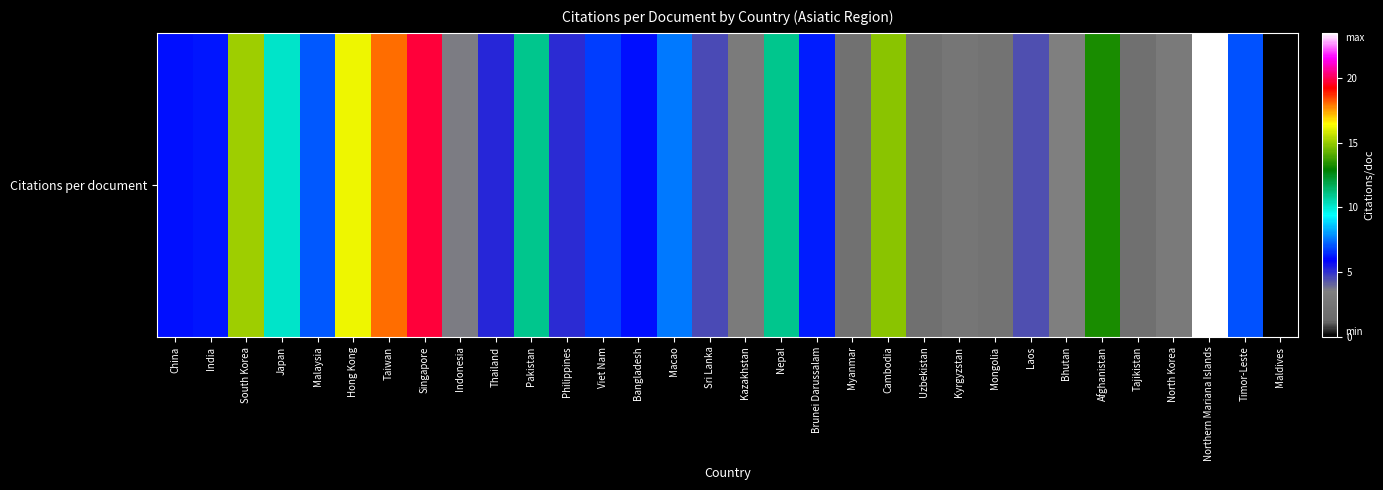

What is the ratio of the value at South Korea to the value at Cambodia?

1.0